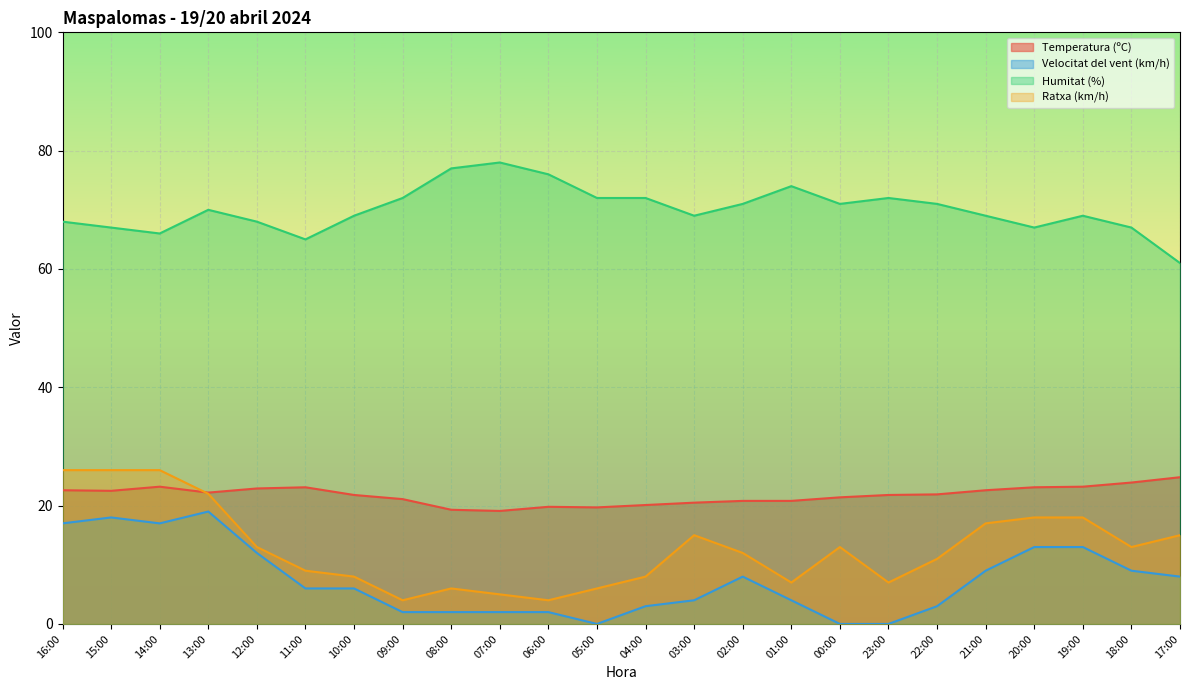

At 05:00, list the series in order from smallest to largest.

Velocitat del vent (km/h), Ratxa (km/h), Temperatura (ºC), Humitat (%)